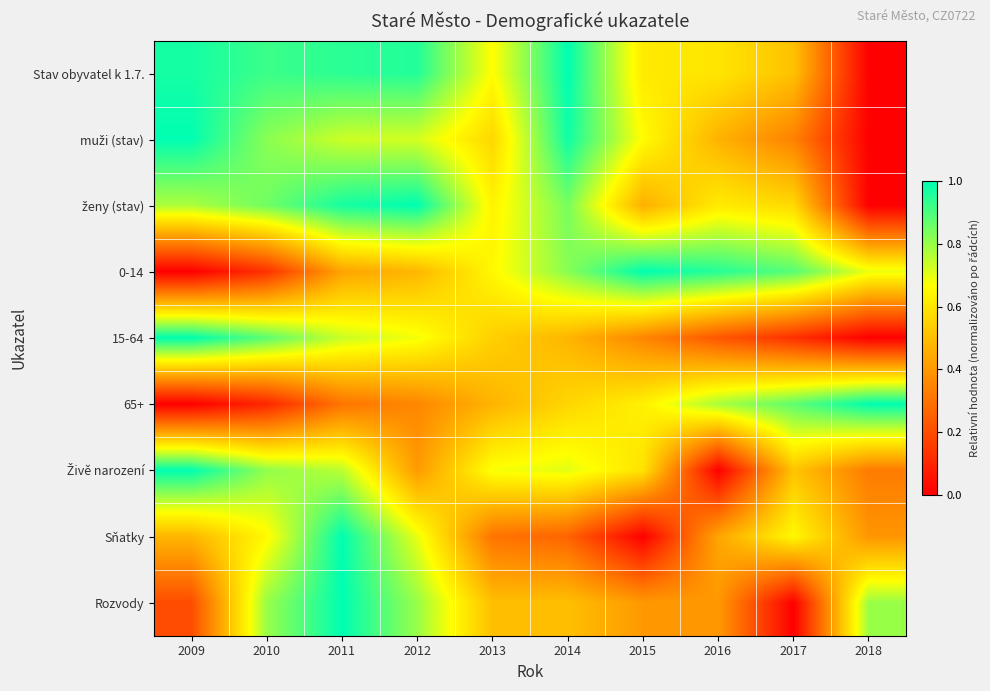

Rank the series at 2014 from highest to lowest value.

Stav obyvatel k 1.7., muži (stav), ženy (stav), 0-14, Živě narození, 65+, Rozvody, 15-64, Sňatky